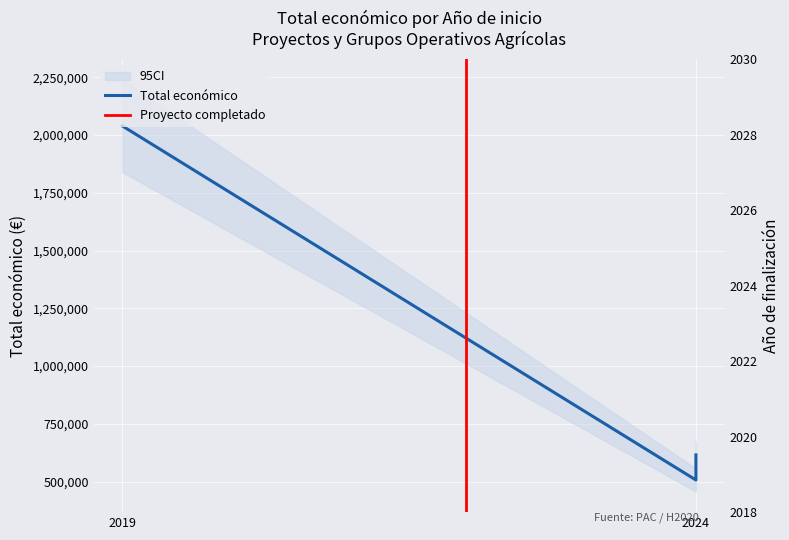

How many data points are above 615375?

1